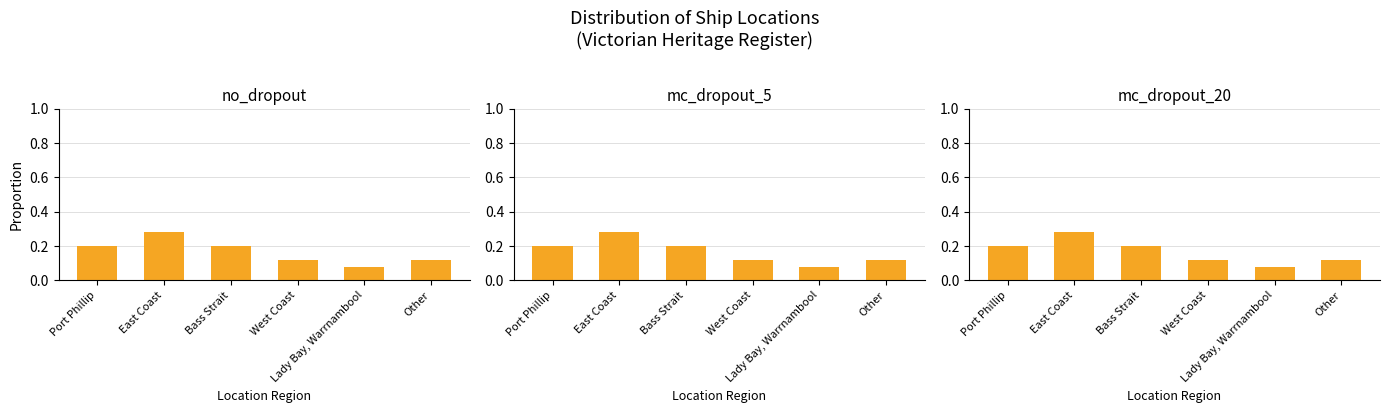

Reading left to right, list all the values displayed in this chart.

no_dropout: 0.2	0.3	0.2	0.1	0.1	0.1
mc_dropout_5: 0.2	0.3	0.2	0.1	0.1	0.1
mc_dropout_20: 0.2	0.3	0.2	0.1	0.1	0.1